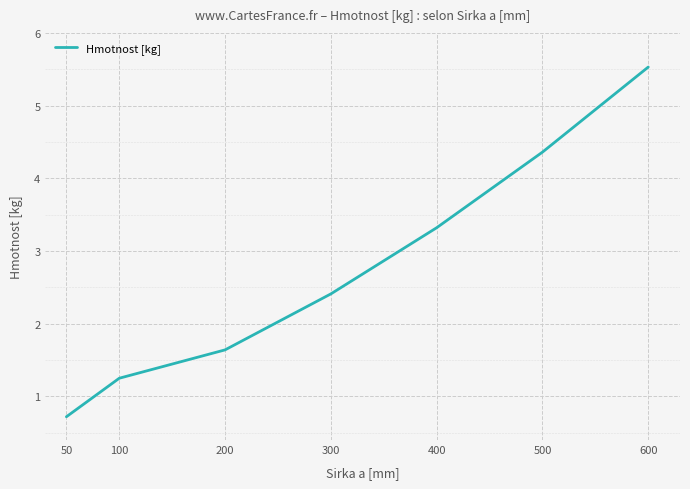

True or false: the data shows 3.3 at 400.

True